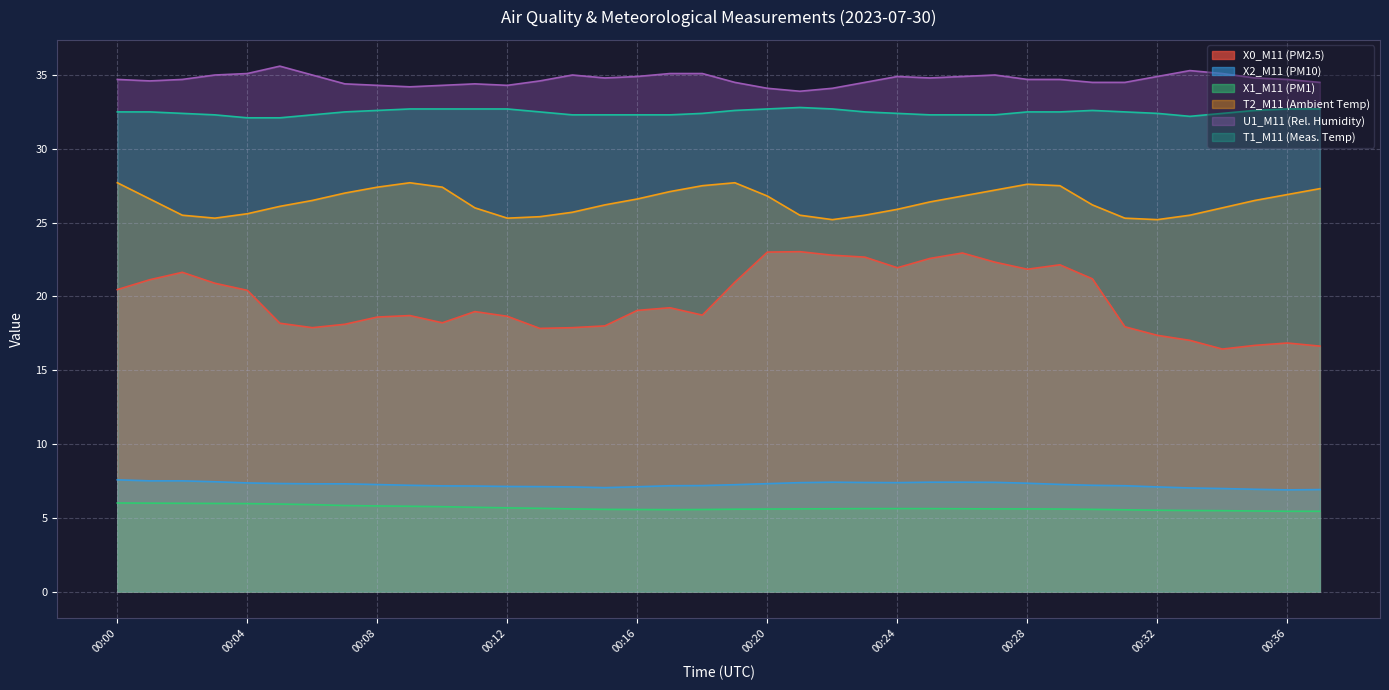

Where does the U1_M11 (Rel. Humidity) series first go above 34?

00:00